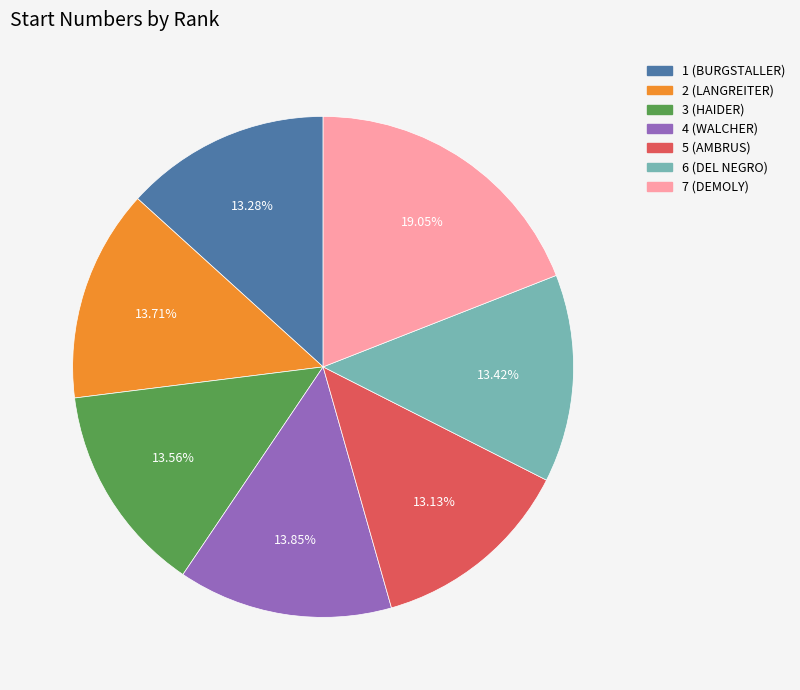

Count the number of slices in the pie.

7